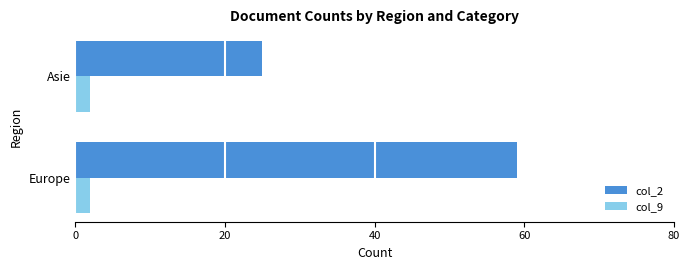

True or false: col_9 has a value of 2 at Asie.

True